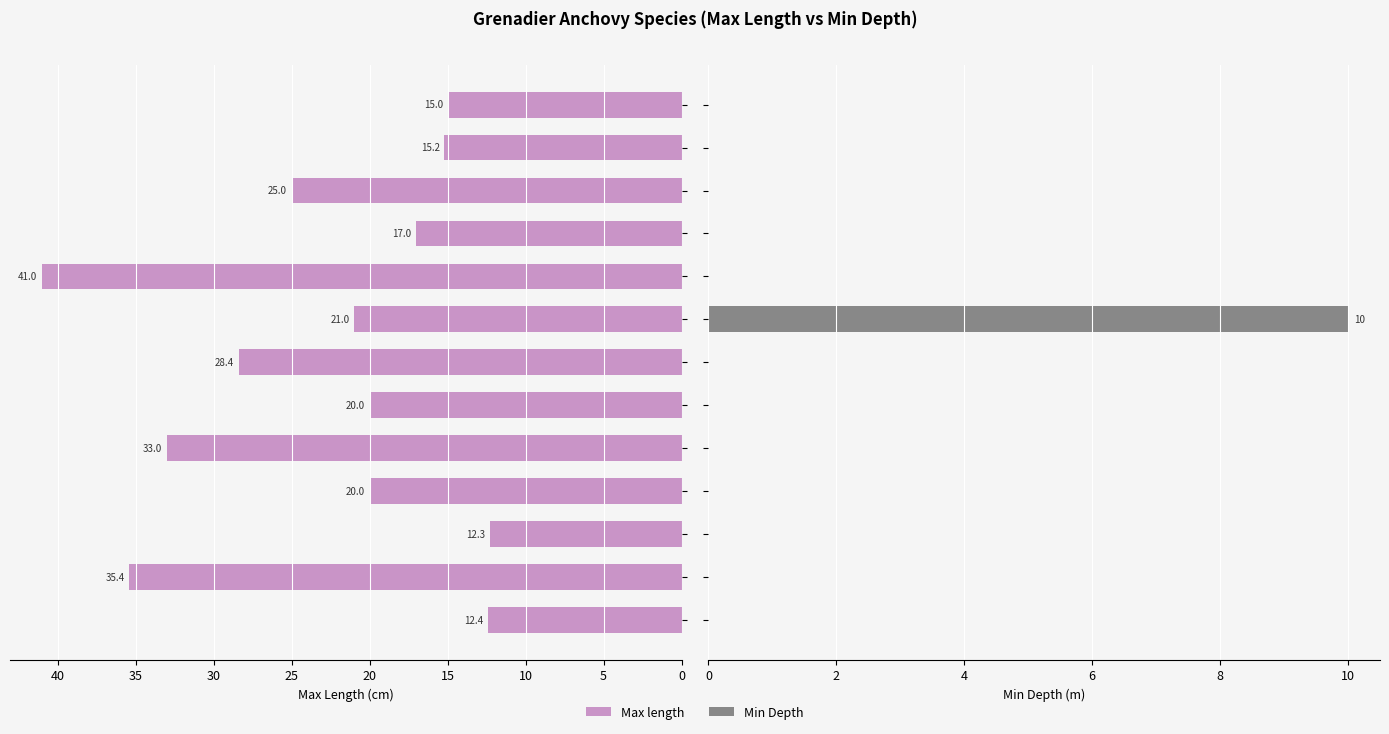

What is the difference between the Min Depth values at 35 and 40?

10.0